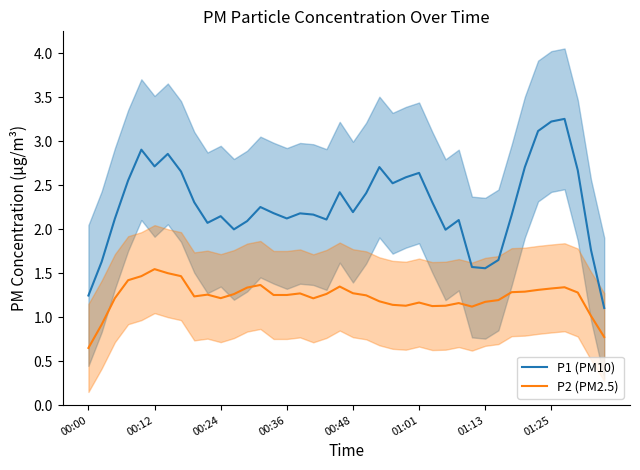

True or false: P2 (PM2.5) has a value of 0.3 at 01:01.

False